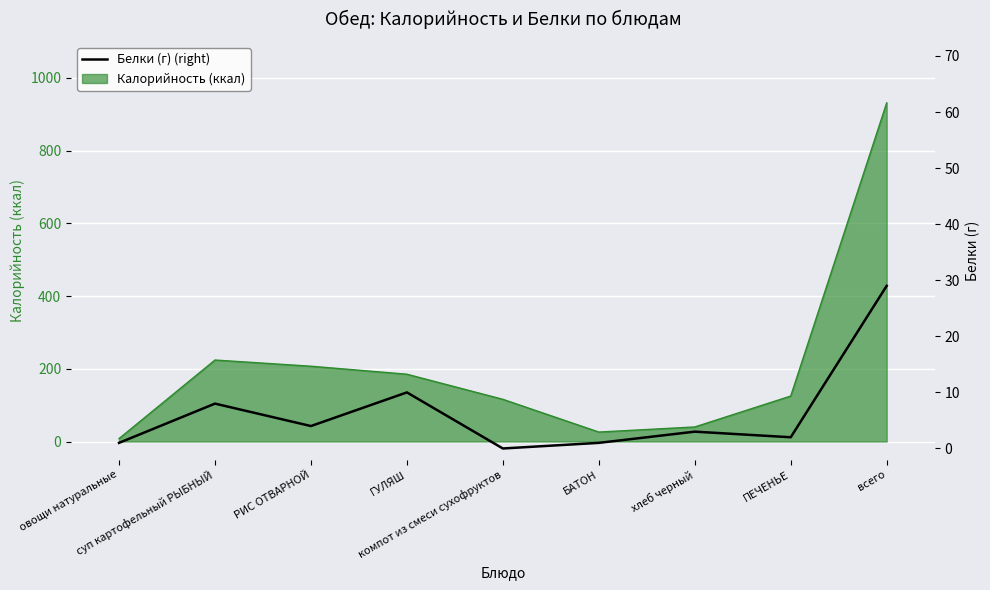

Where is the data nearest to the value 14?

ГУЛЯШ